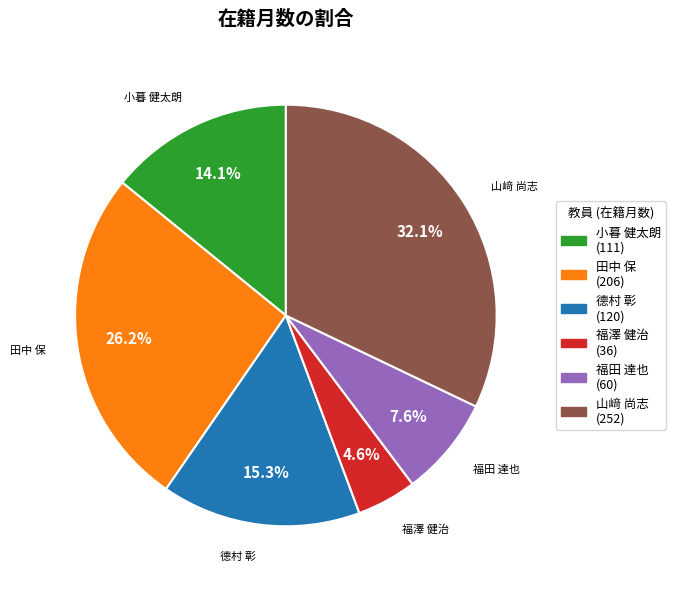

True or false: 福田 達也 accounts for 1% of the total.

False